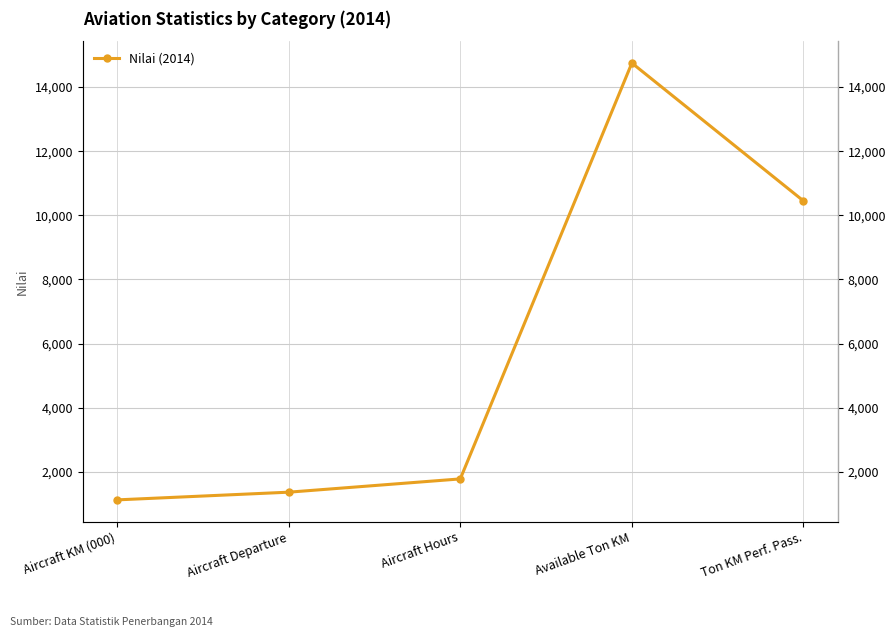

The value at Available Ton KM is 14749. True or false?

True